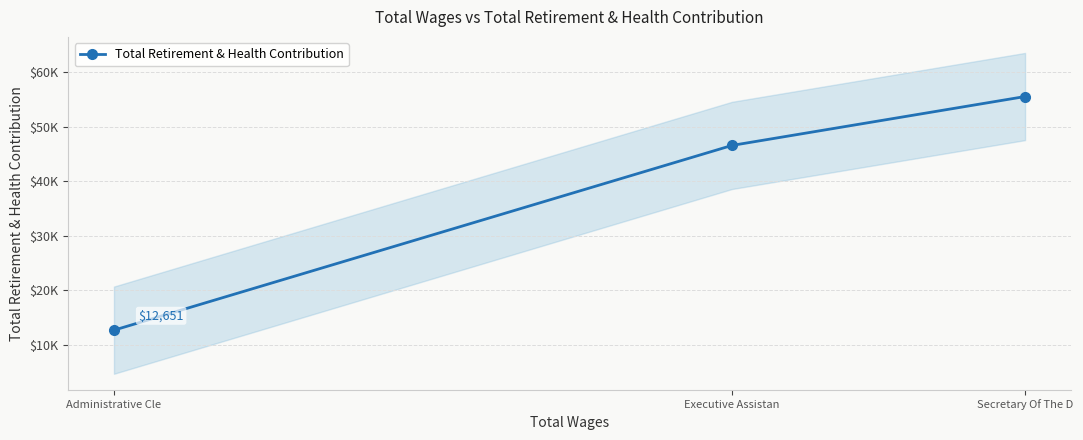

How many data points are above 46546?

1